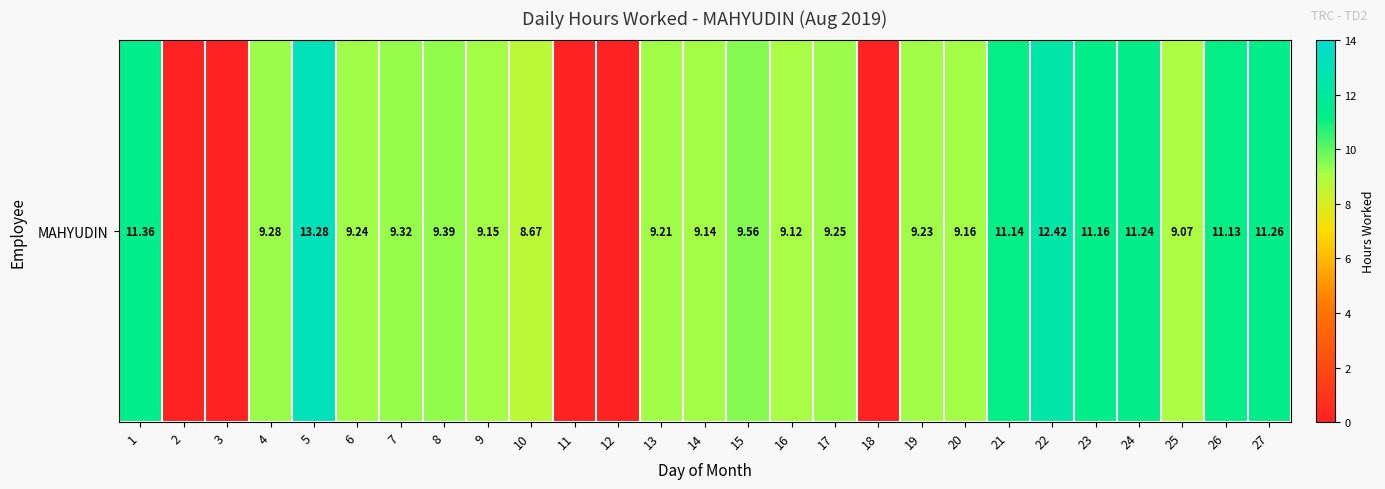

What is the sum of the values at 20 and 18?

9.2